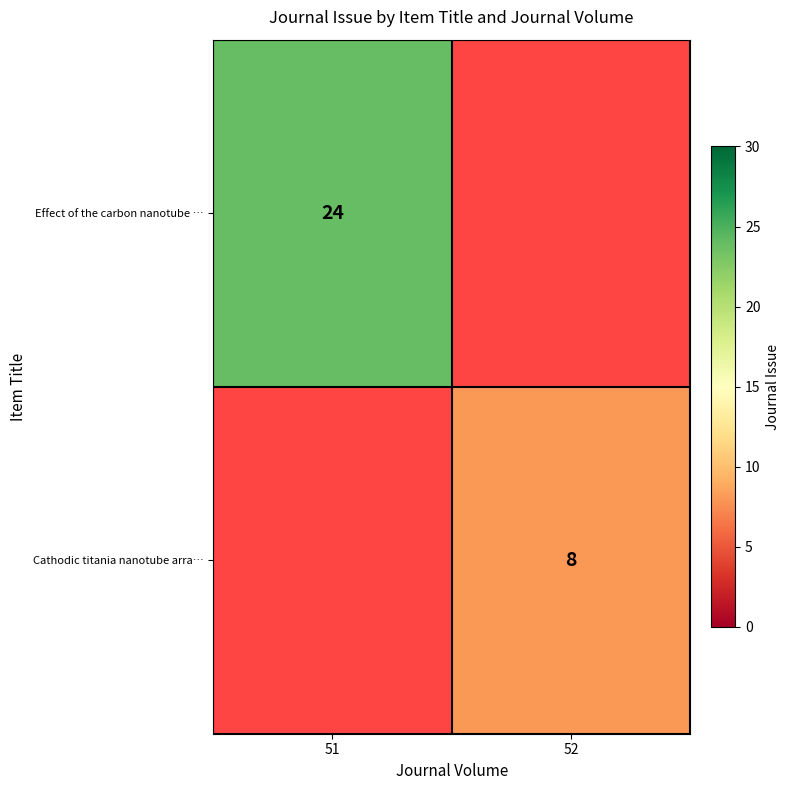

Which category has the highest value across all series?

51